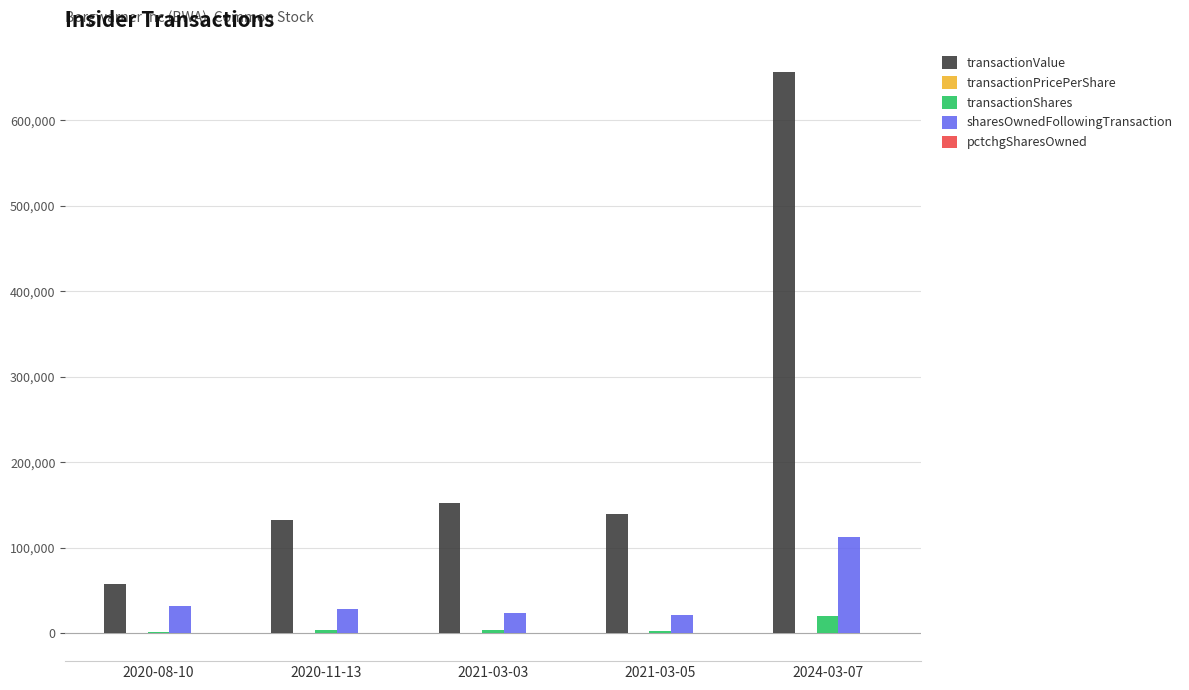

The value of transactionValue at 2021-03-03 is 75919.8. True or false?

False